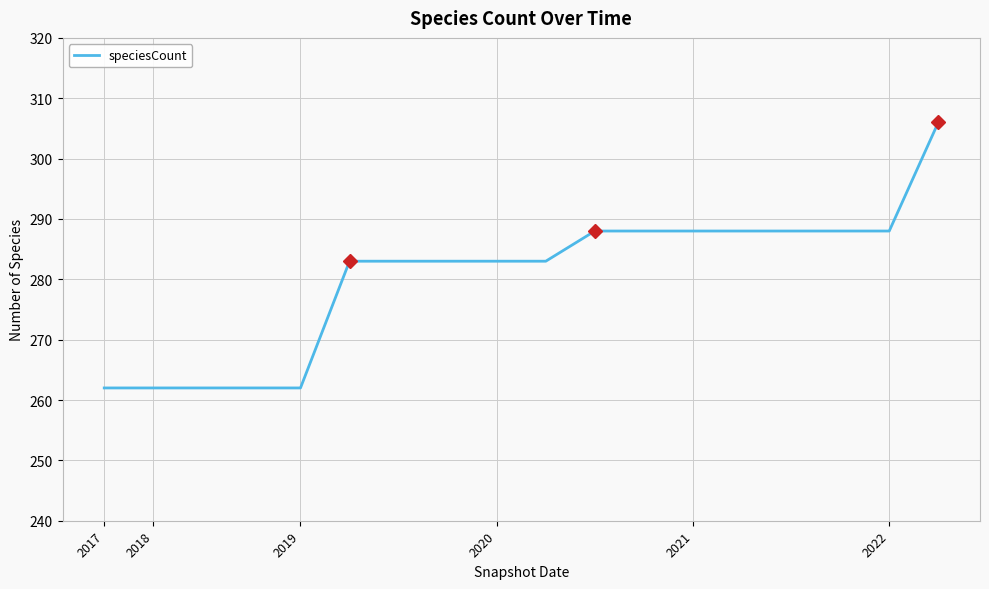

What is the difference between the maximum and minimum values?

44